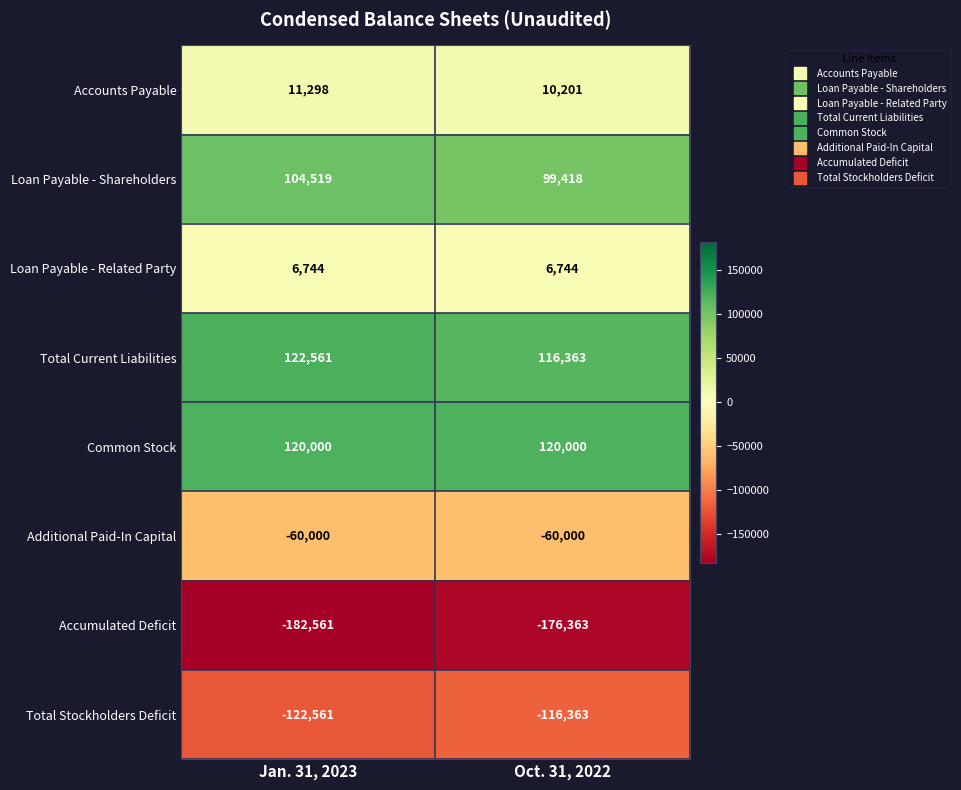

At which label is Total Stockholders Deficit closest to -119462?

Jan. 31, 2023